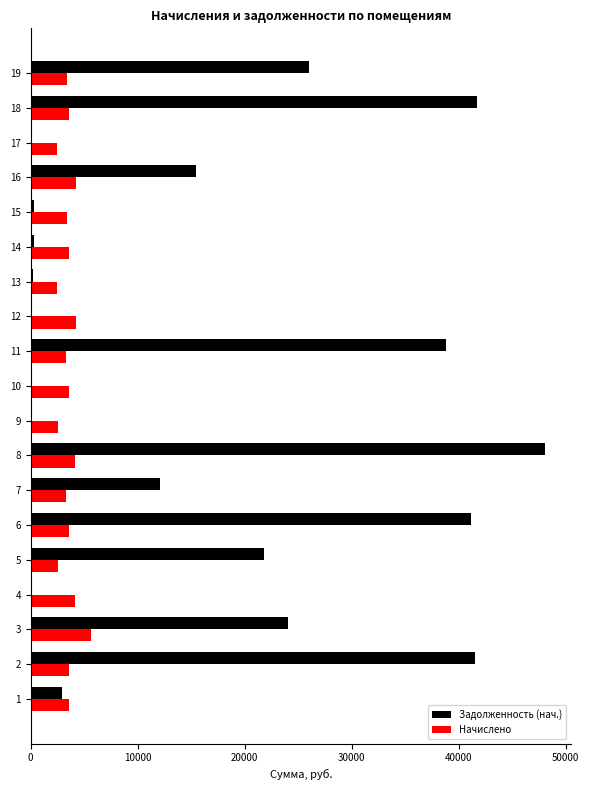

At which category is the sum across all series the highest?

8